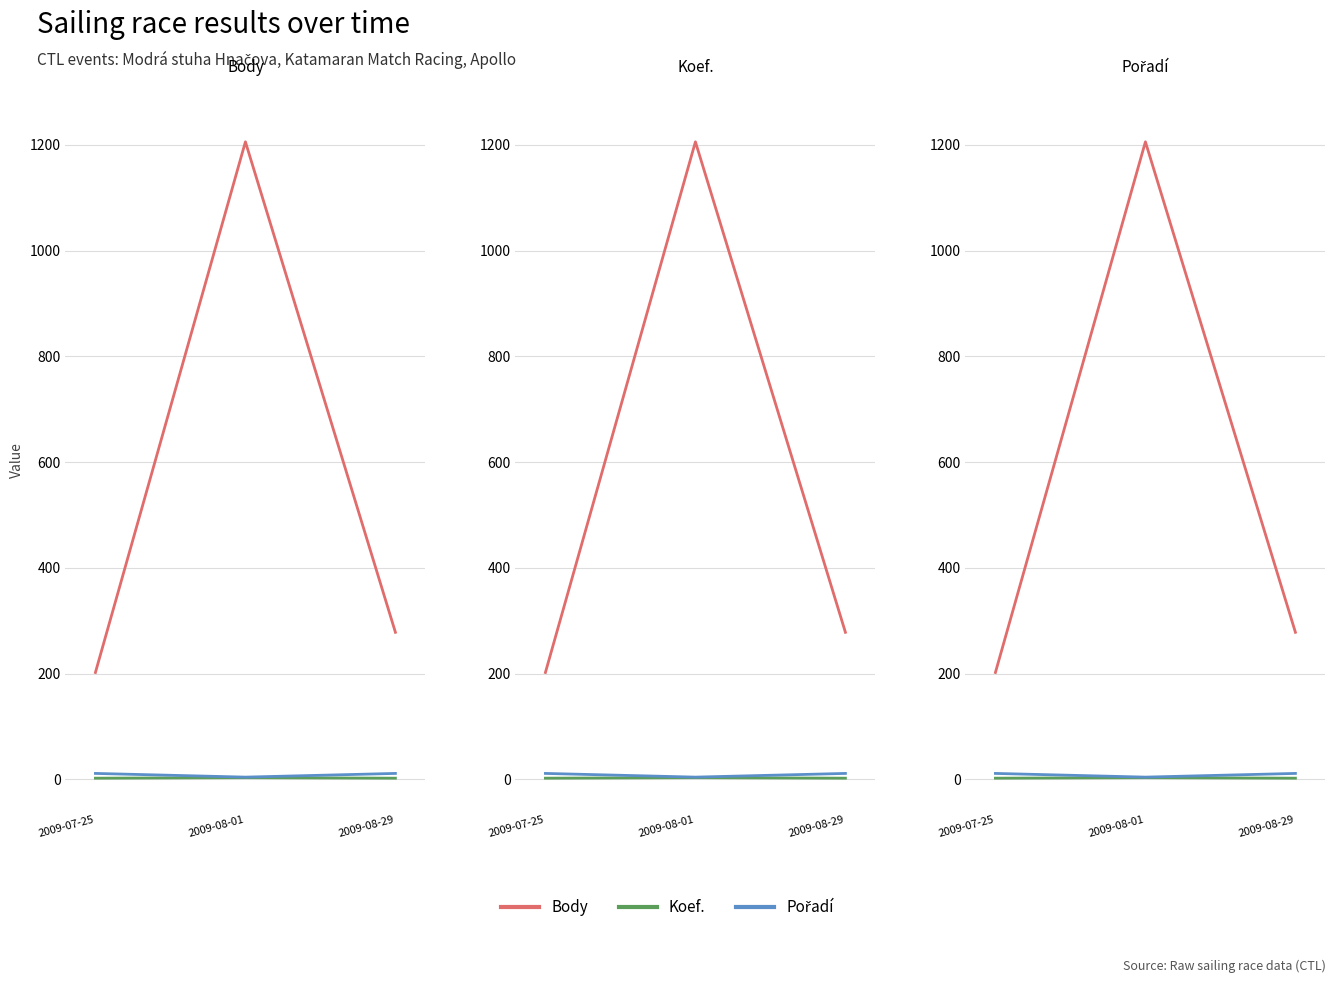

Reading right to left, extract all data points from this chart.

Body: 278	1206	202
Koef.: 2	3	2
Pořadí: 11	4	11